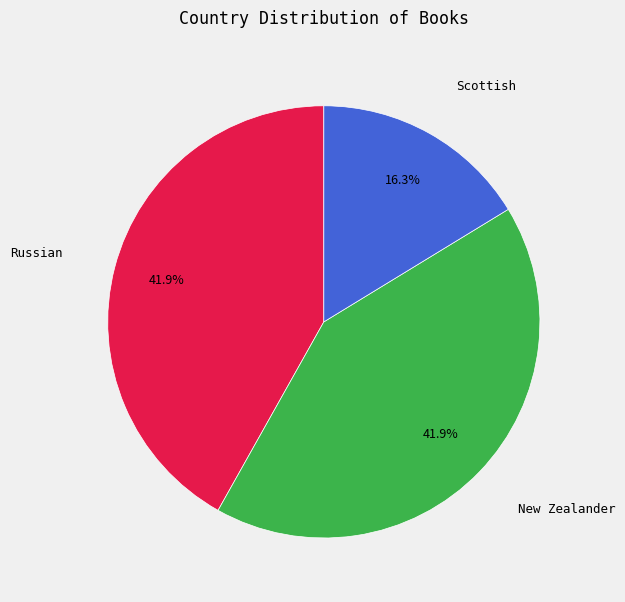

Is it true that Scottish is 28% of the pie?

False